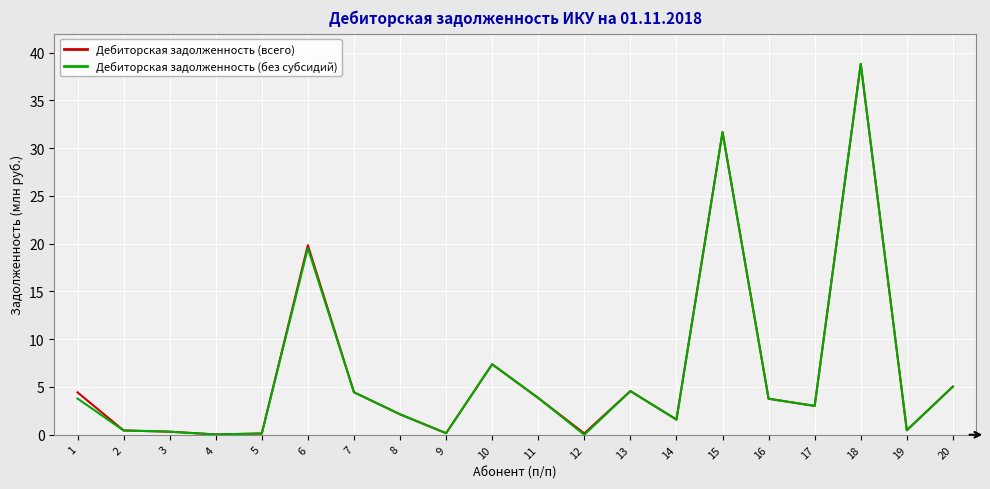

How many lines are shown in the chart?

2